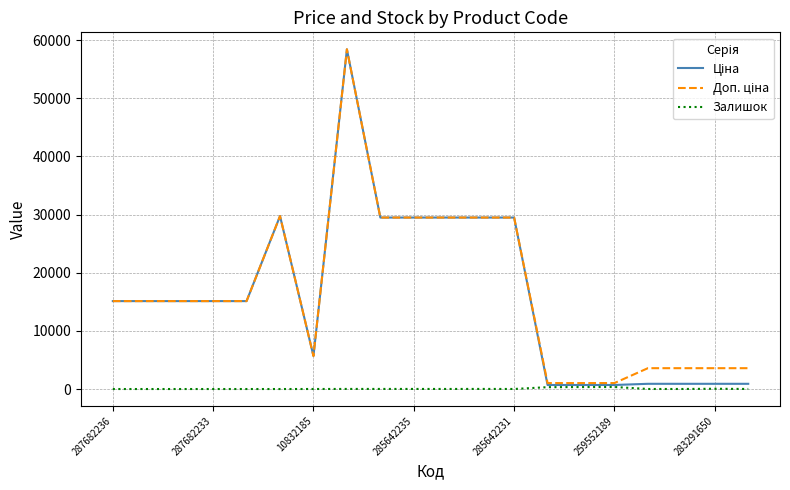

True or false: Залишок and Ціна intersect in this chart.

False